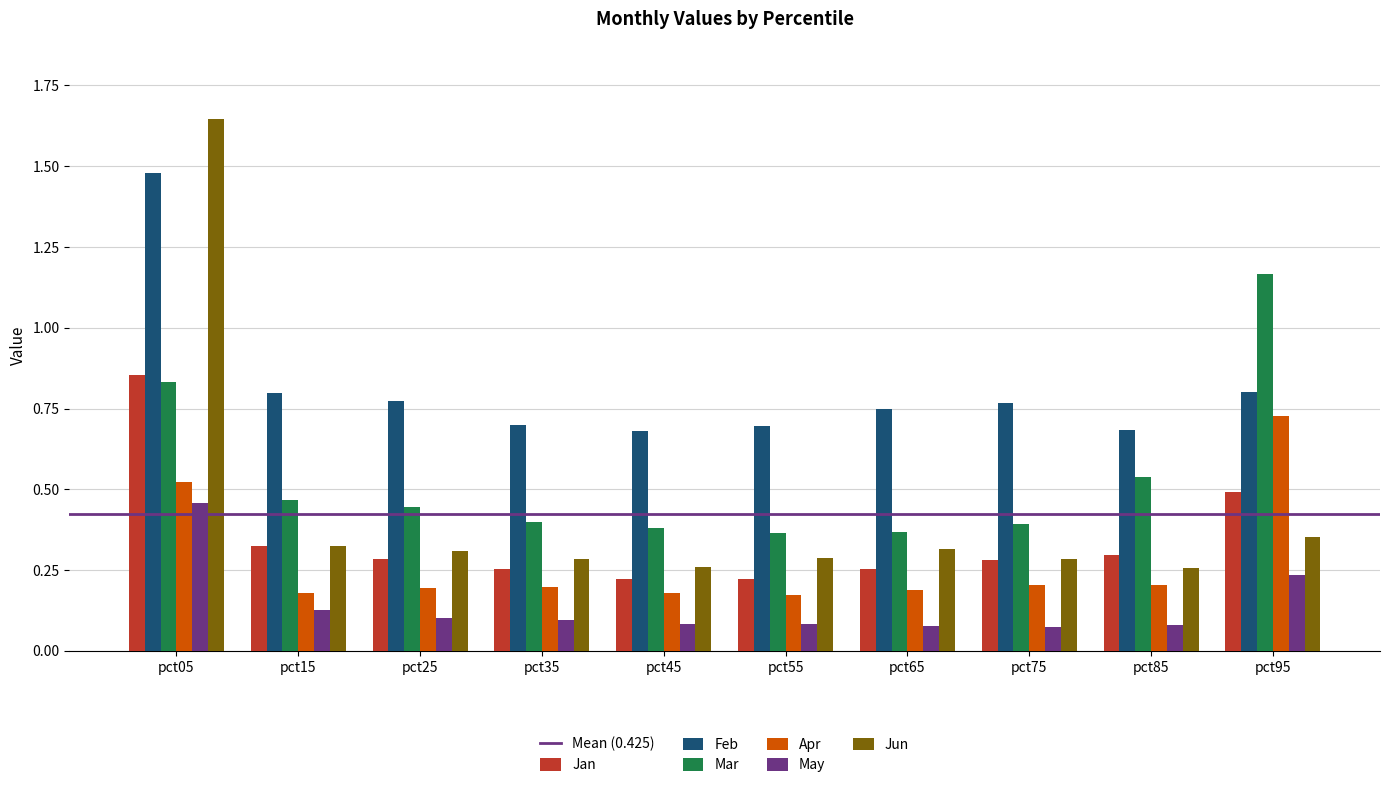

What is the total value across all series at pct35?

1.9